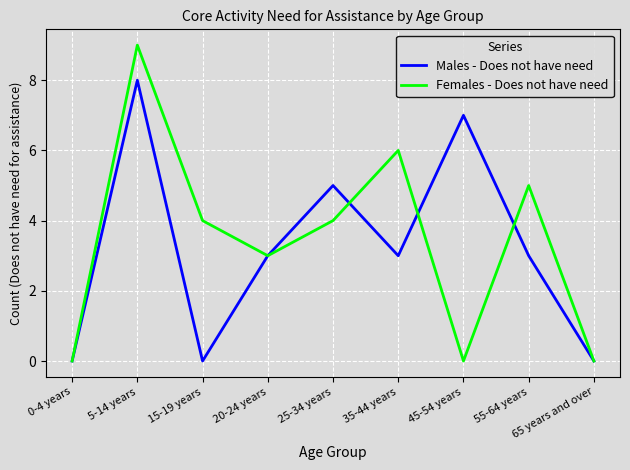

List the series in order of their peak value, lowest first.

Males - Does not have need, Females - Does not have need